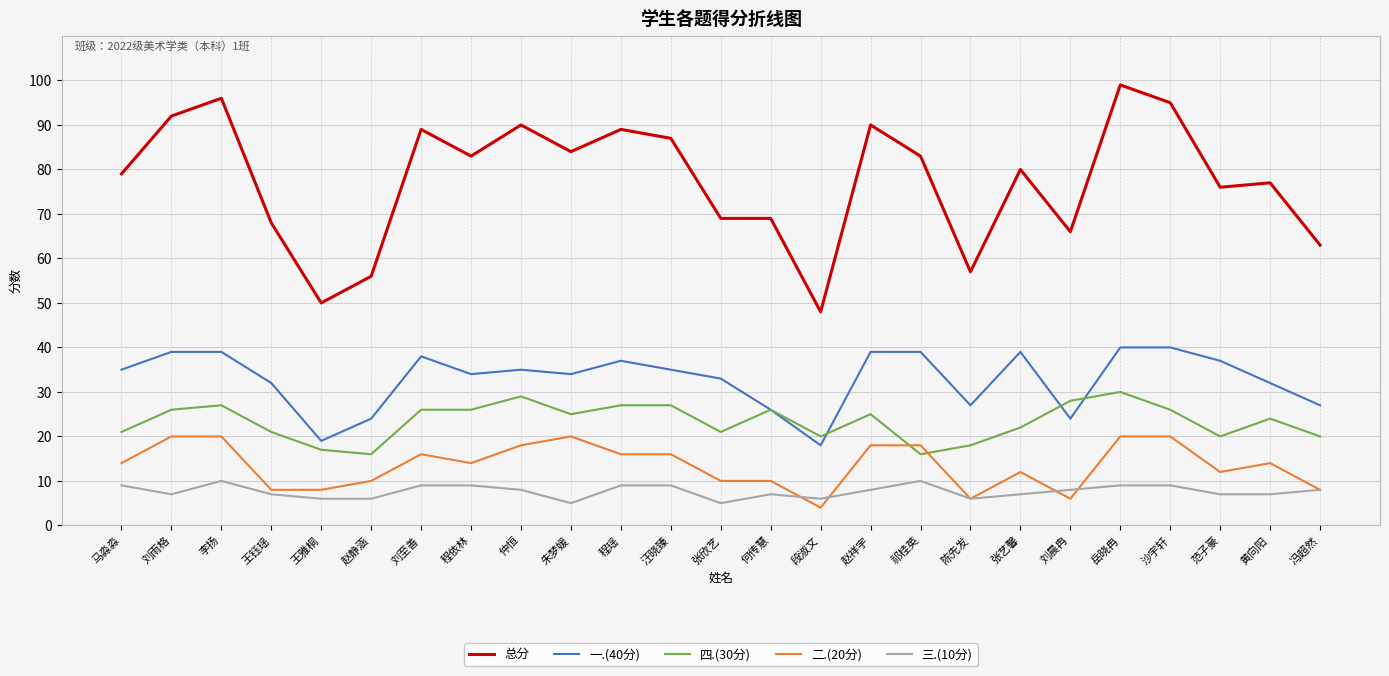

Which series has the largest range (max minus min)?

总分